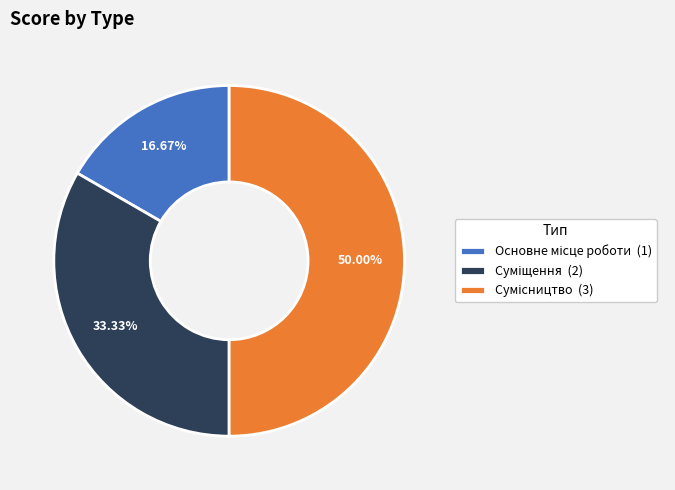

To the nearest percent, what is the difference between the Суміщення and Основне місце роботи slice percentages?

17%